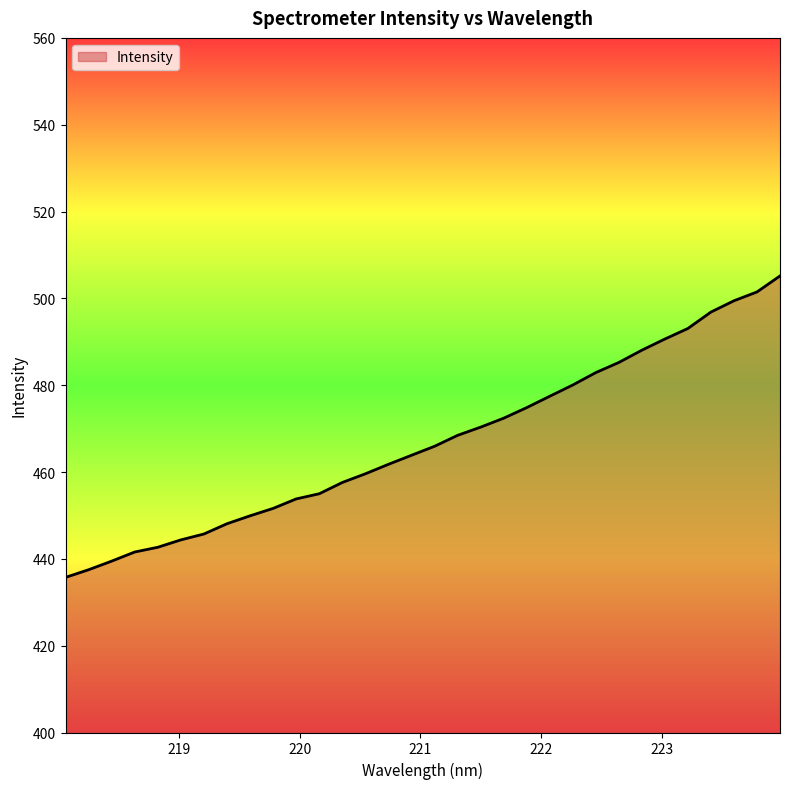

Count the number of data series in this chart.

1